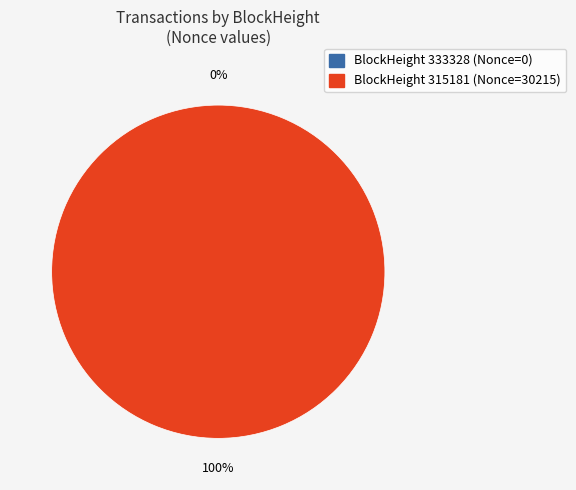

To the nearest percent, what is the difference between the 315181 and 333328 slice percentages?

100%